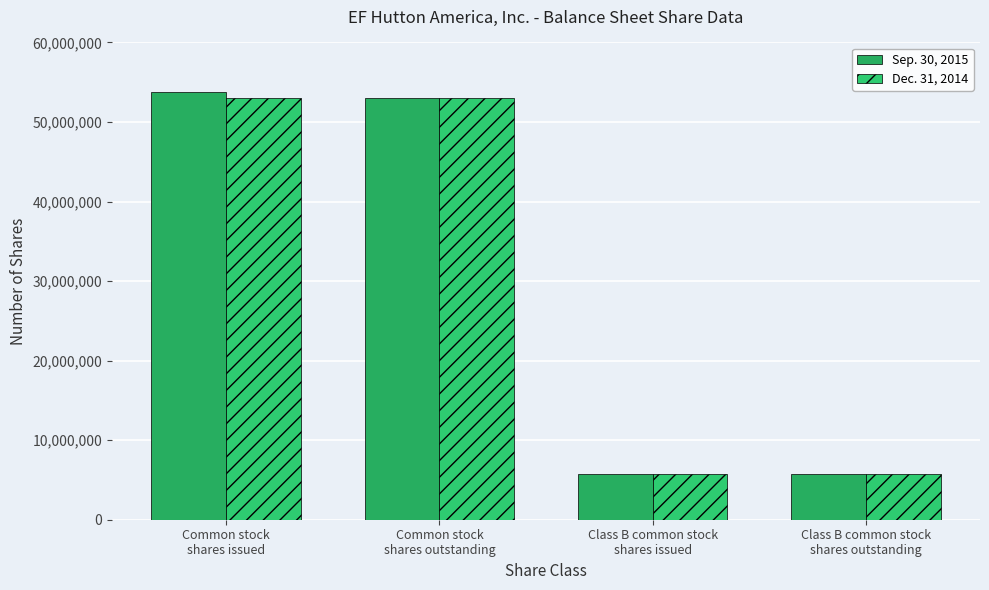

What is the difference between the Sep. 30, 2015 values at Common stock
shares issued and Class B common stock
shares issued?

47912673